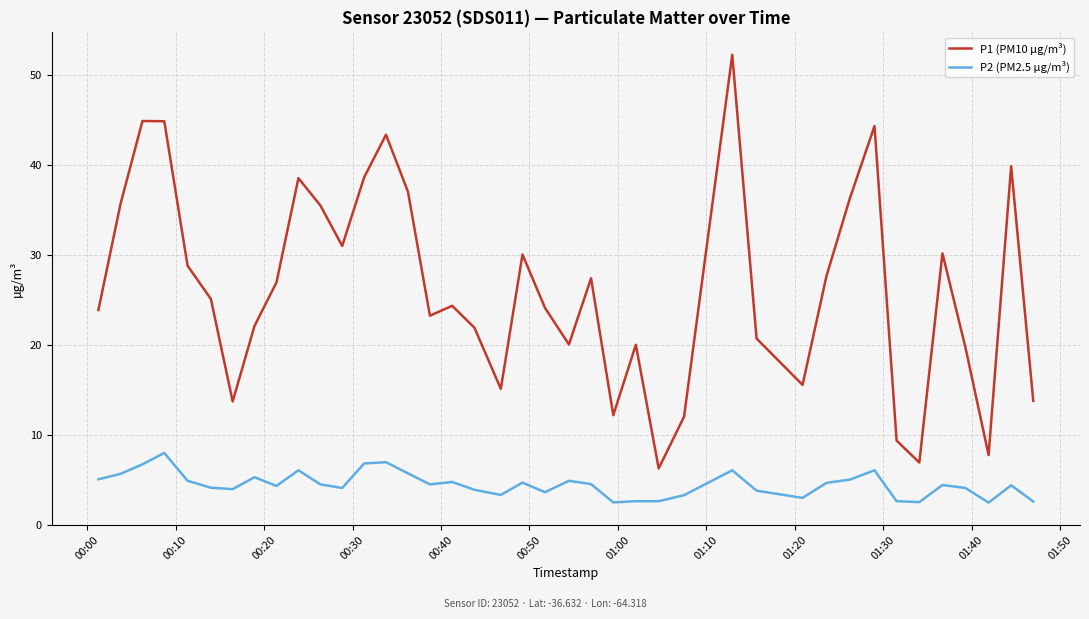

What is the greatest value displayed?

52.3